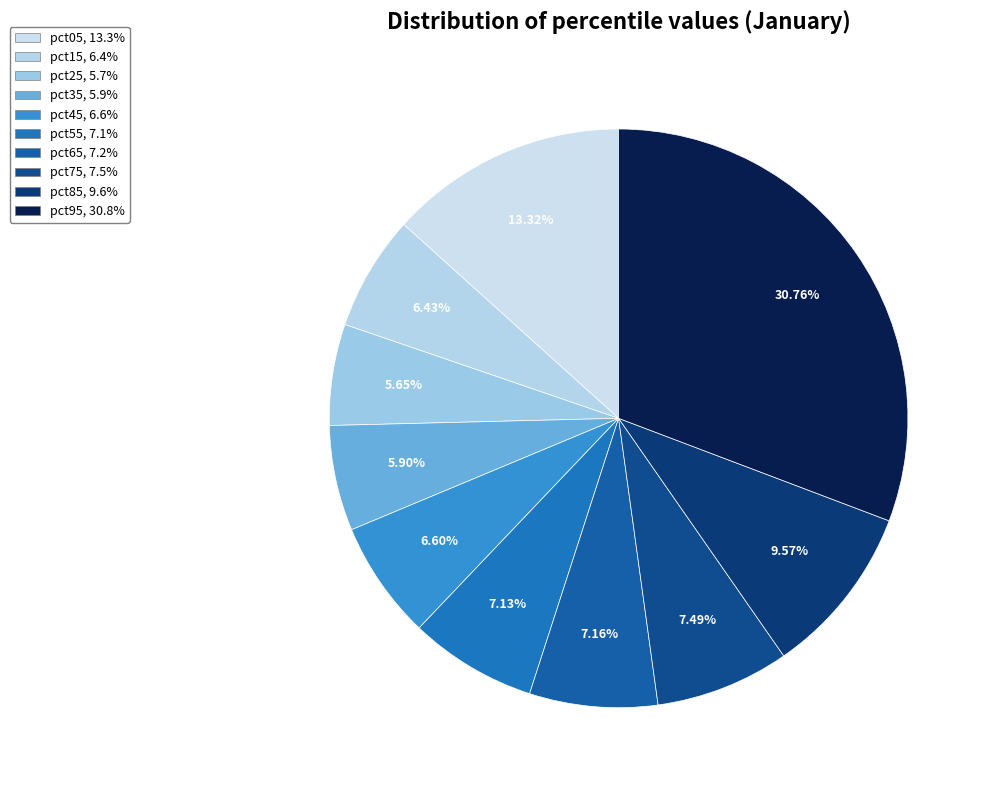

Combined, do pct15 and pct45 account for over 50%?

No